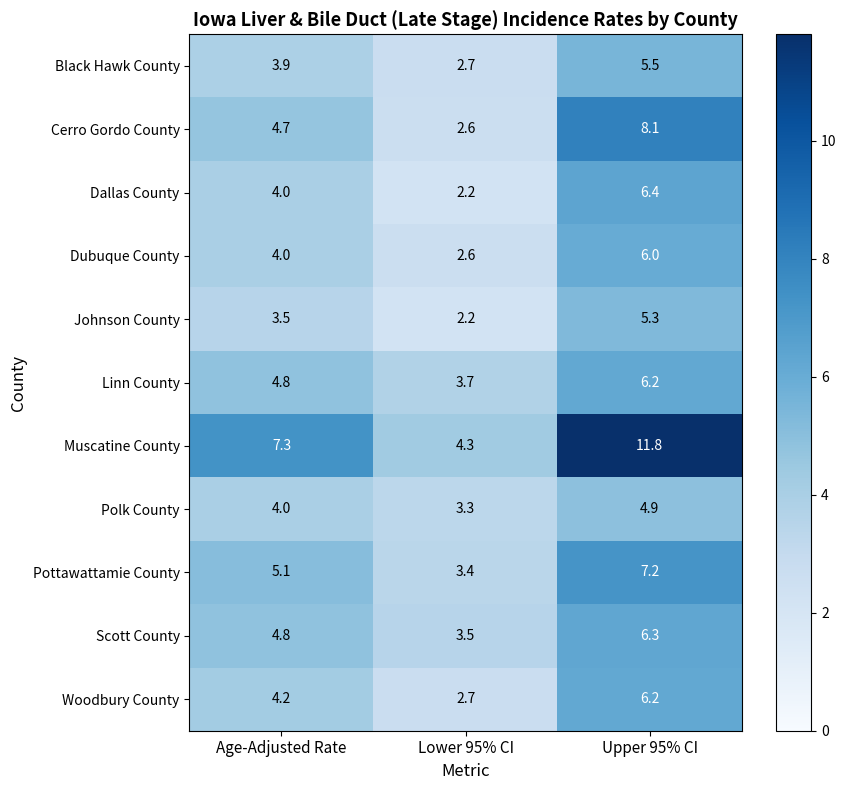

At how many categories does at least one series exceed 10?

1